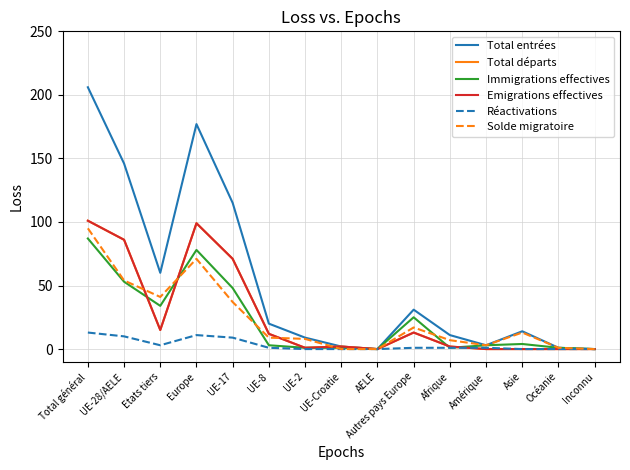

Does the chart display data point markers on the line(s)?

No